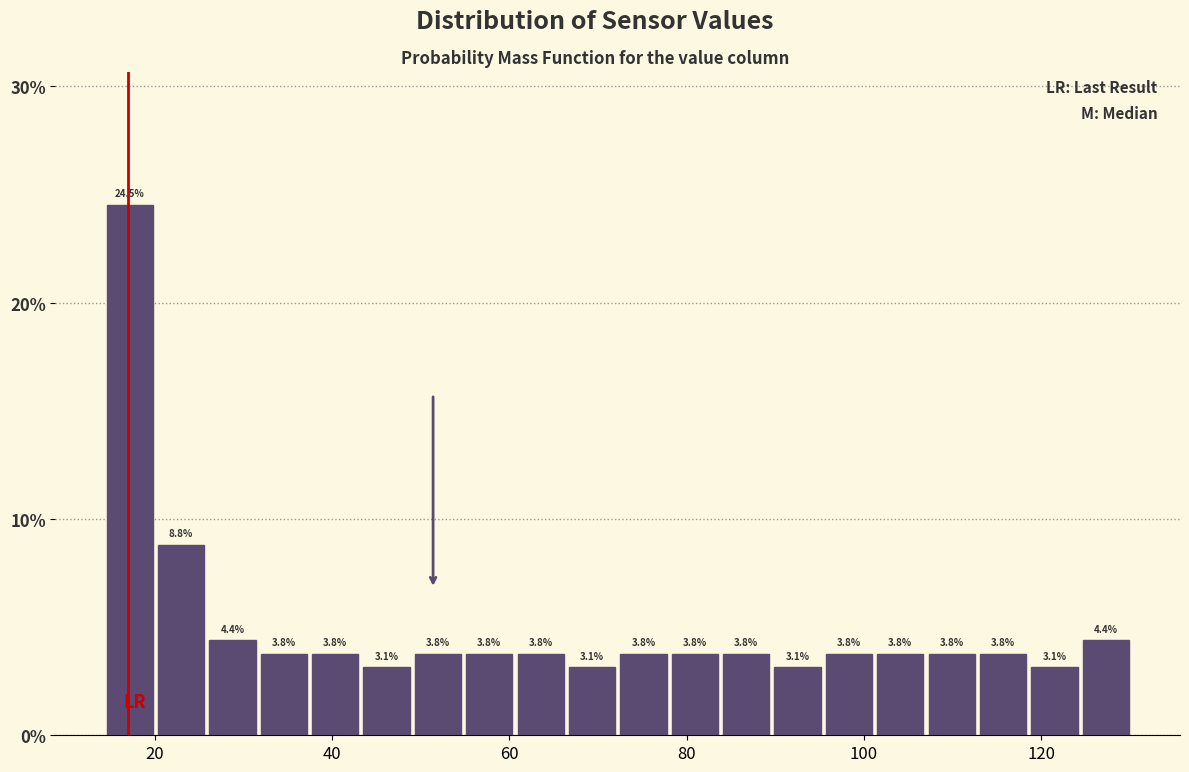

Read against the x-axis, roughly where is the centre of the tallest bar?

18